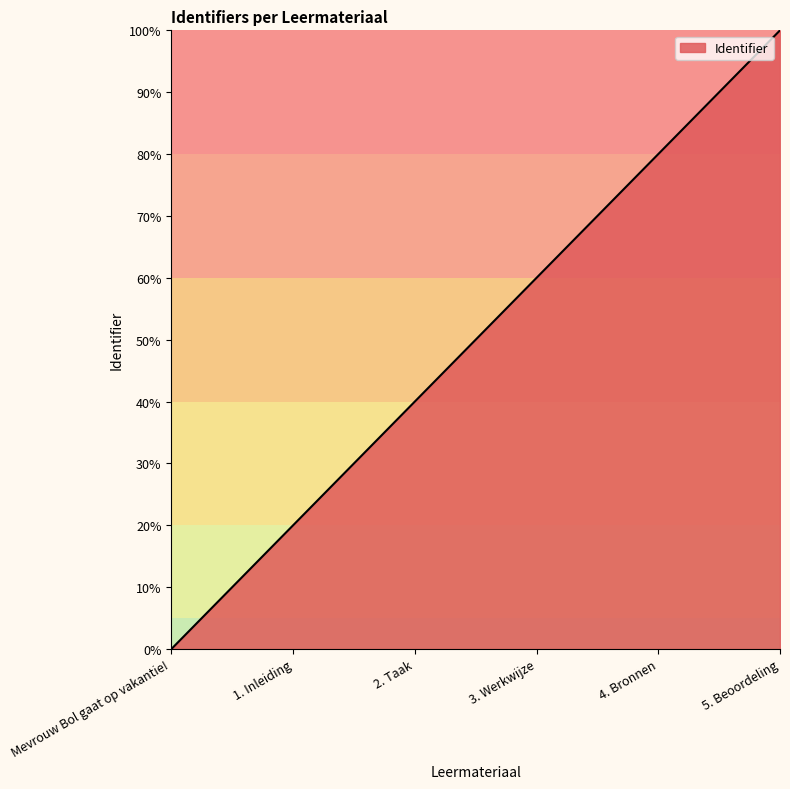

Which category has the highest value across all series?

5. Beoordeling